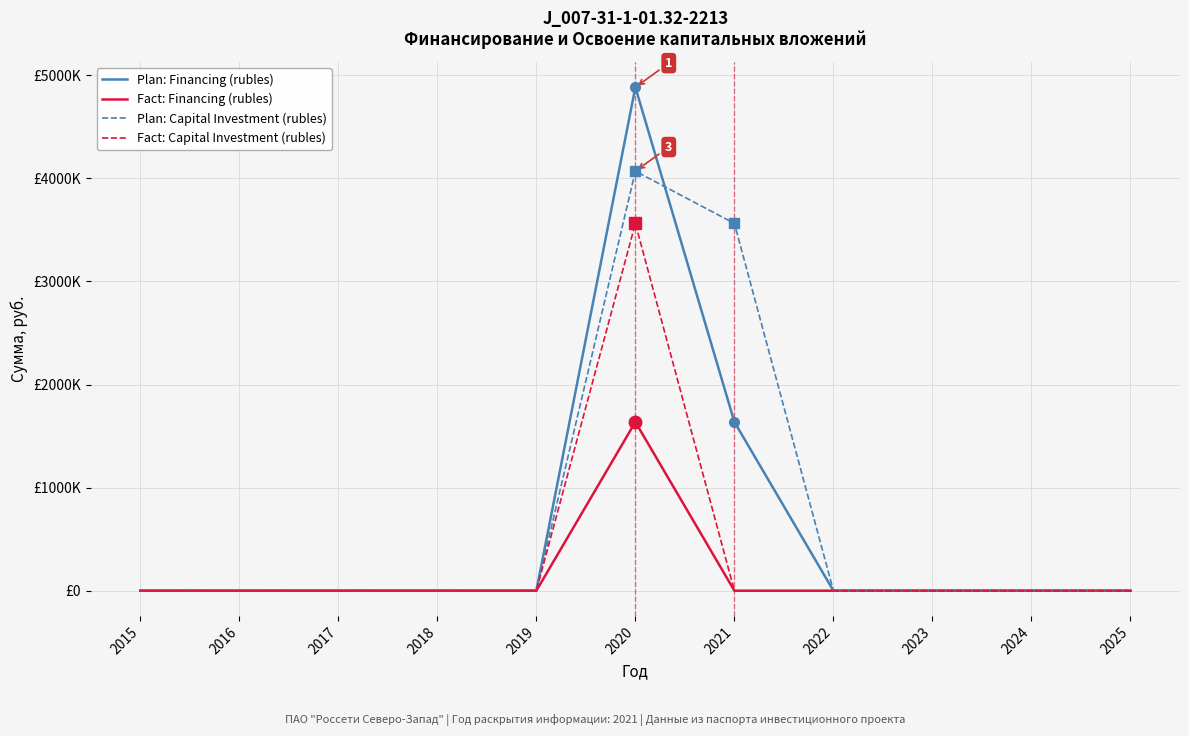

Does the chart display data point markers on the line(s)?

No